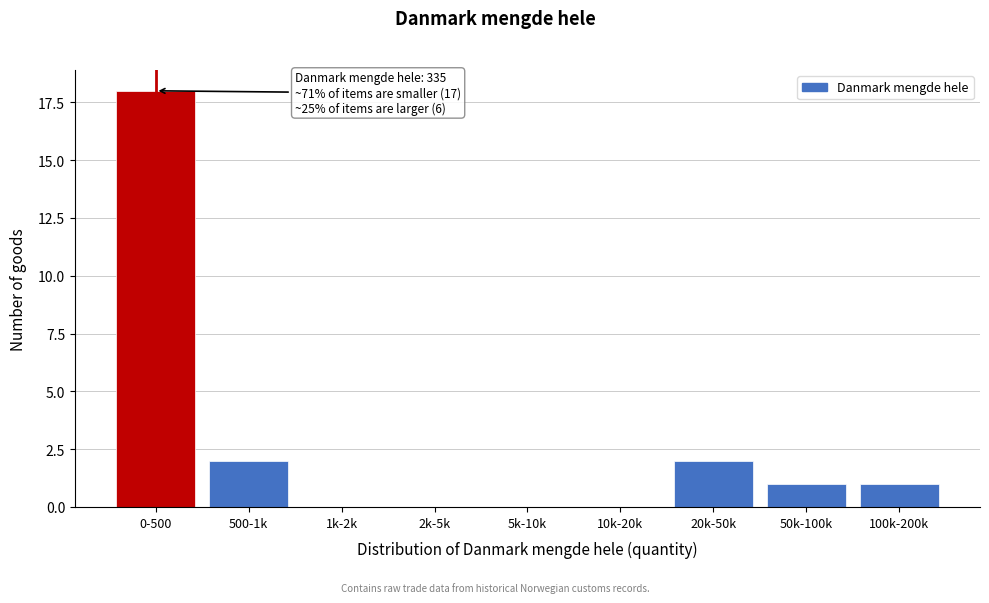

Reading left to right, what are all the values shown in this chart?

0-500=18	500-1k=2	1k-2k=0	2k-5k=0	5k-10k=0	10k-20k=0	20k-50k=2	50k-100k=1	100k-200k=1